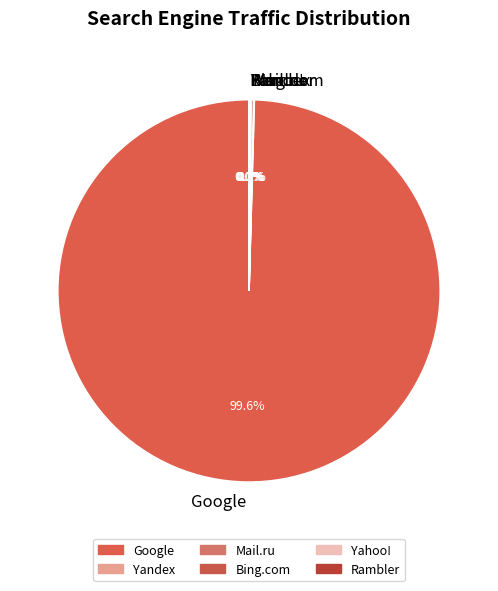

Which category has the biggest portion of the pie?

Google